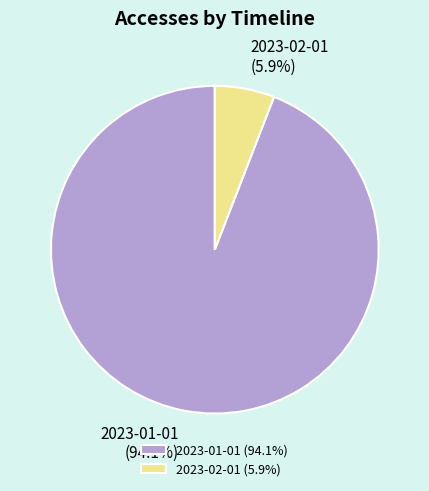

Which category has the biggest portion of the pie?

2023-01-01